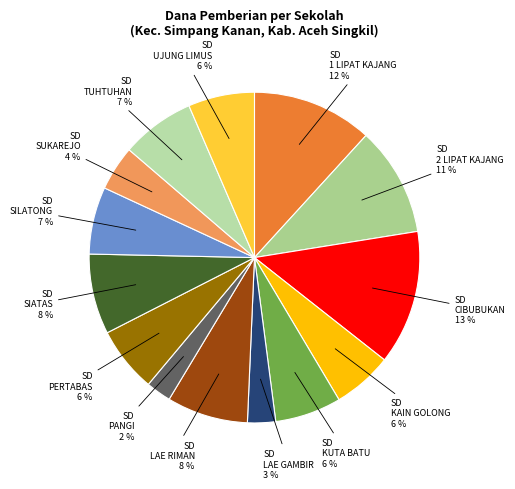

What is the largest slice in the pie chart?

SD NEGERI CIBUBUKAN